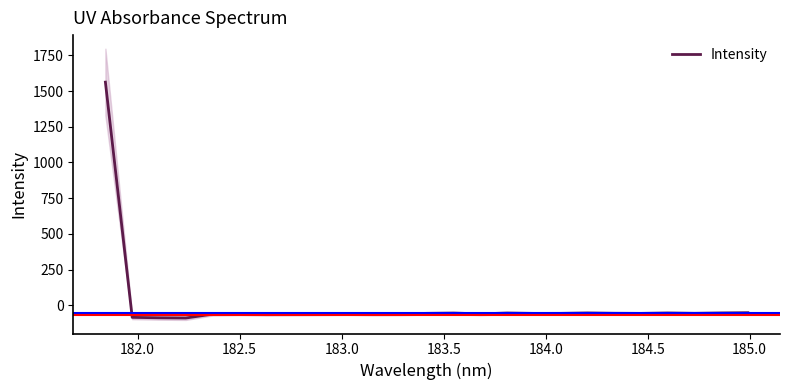

What is the difference between the second highest and second lowest values?

35.6